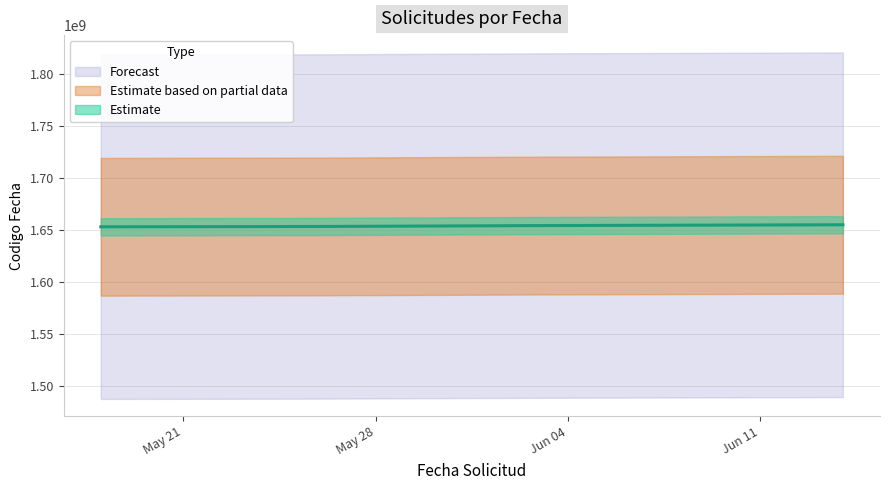

What value does the data have at 2022-05-18?

1653300565